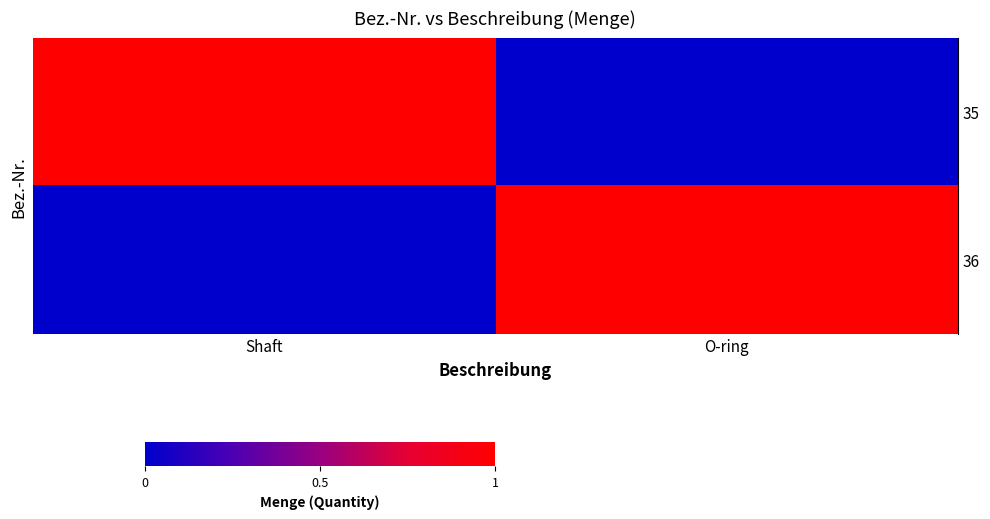

List the series in order of their peak value, lowest first.

row_0, row_1